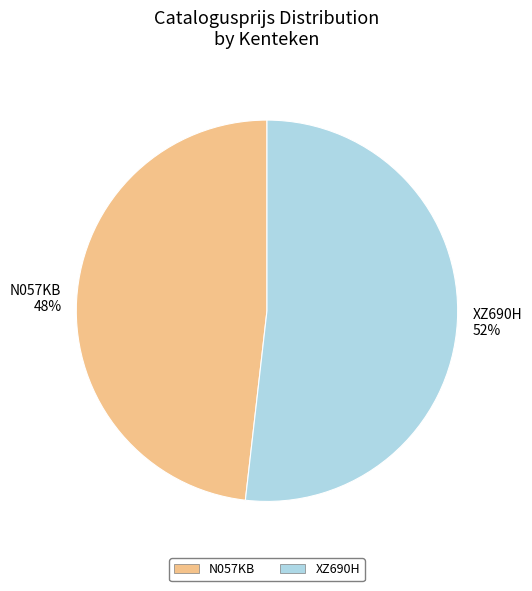

Which category has the smallest portion of the pie?

N057KB